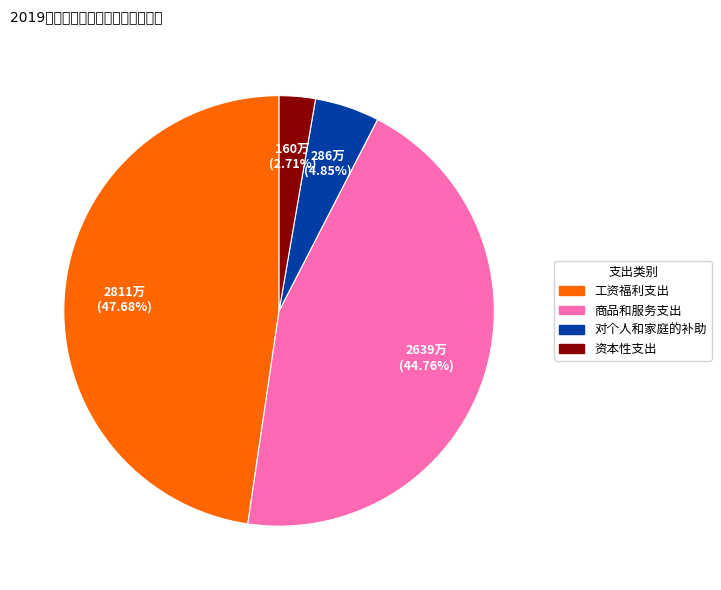

To the nearest percent, what is the difference between the 对个人和家庭的补助 and 资本性支出 slice percentages?

2%